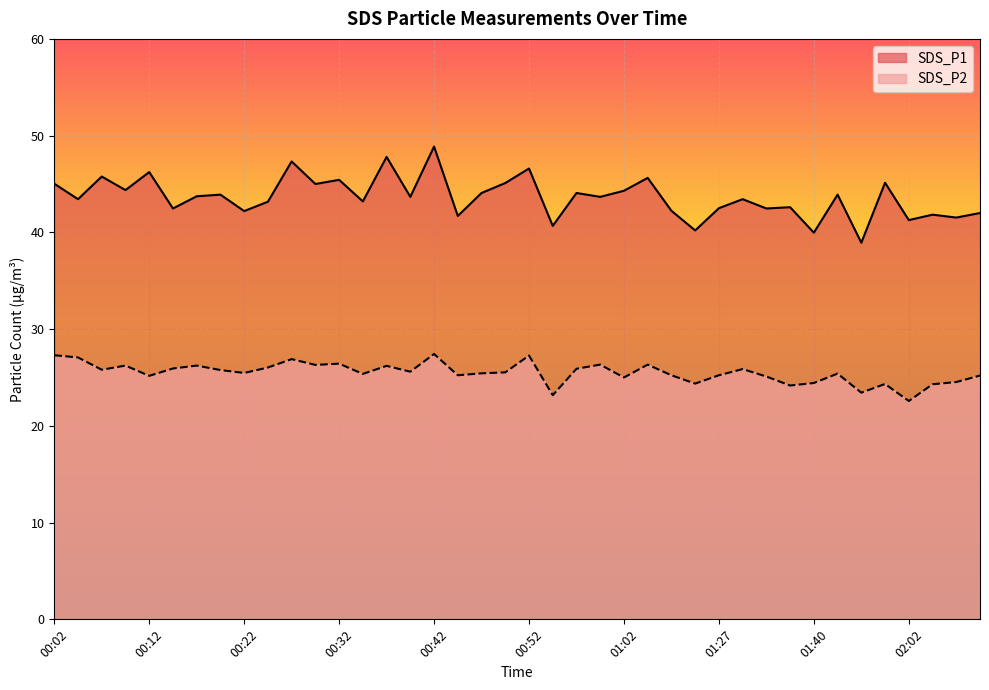

The SDS_P2 series shows 42.9 at 00:57. True or false?

False